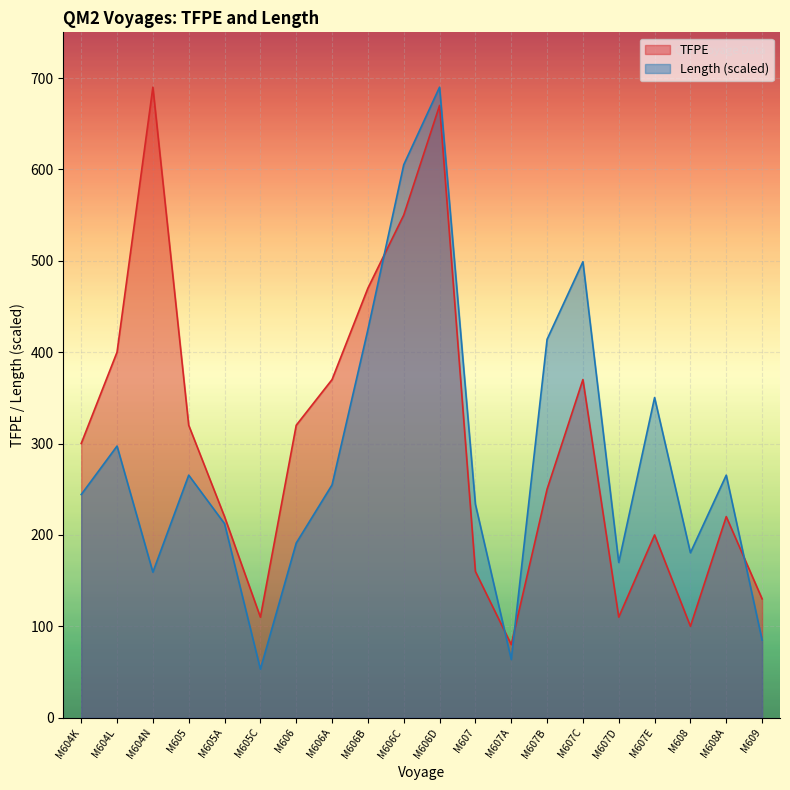

Which category has the highest value across all series?

M604N